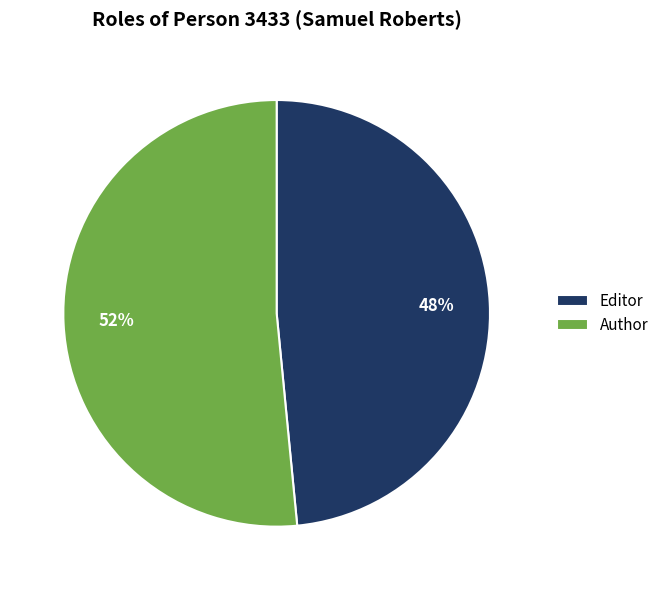

True or false: Author accounts for 52% of the total.

True